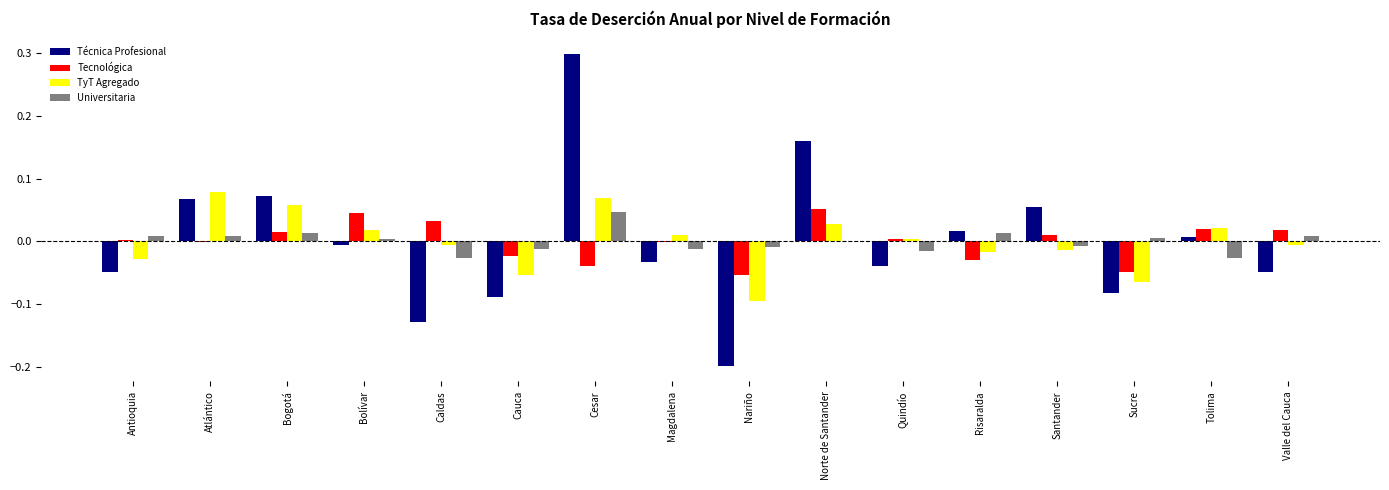

Which series changed the most between Magdalena and Santander?

Técnica Profesional